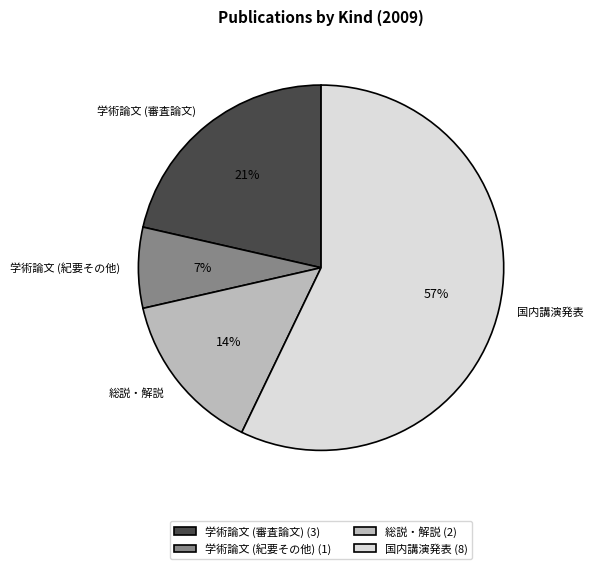

Do 総説・解説 and 学術論文 (審査論文) together represent more than half of the pie?

No